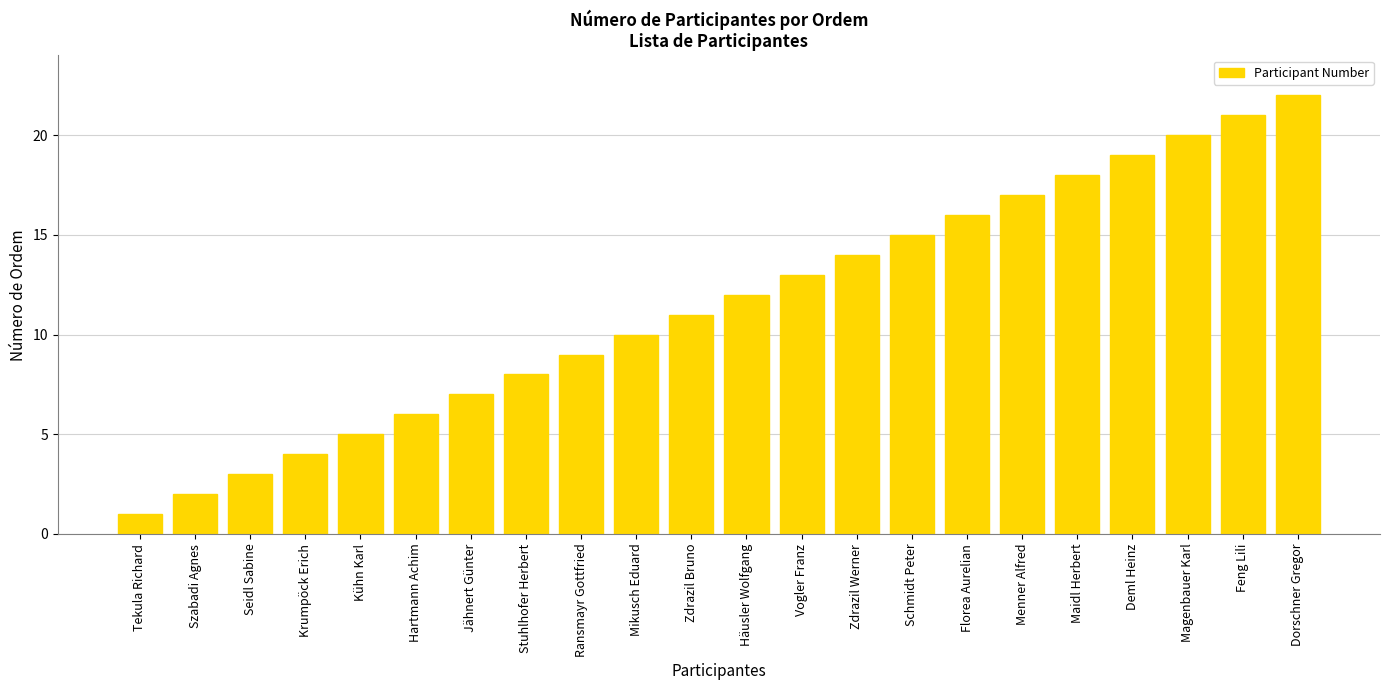

What is the approximate value at Häusler Wolfgang?

12